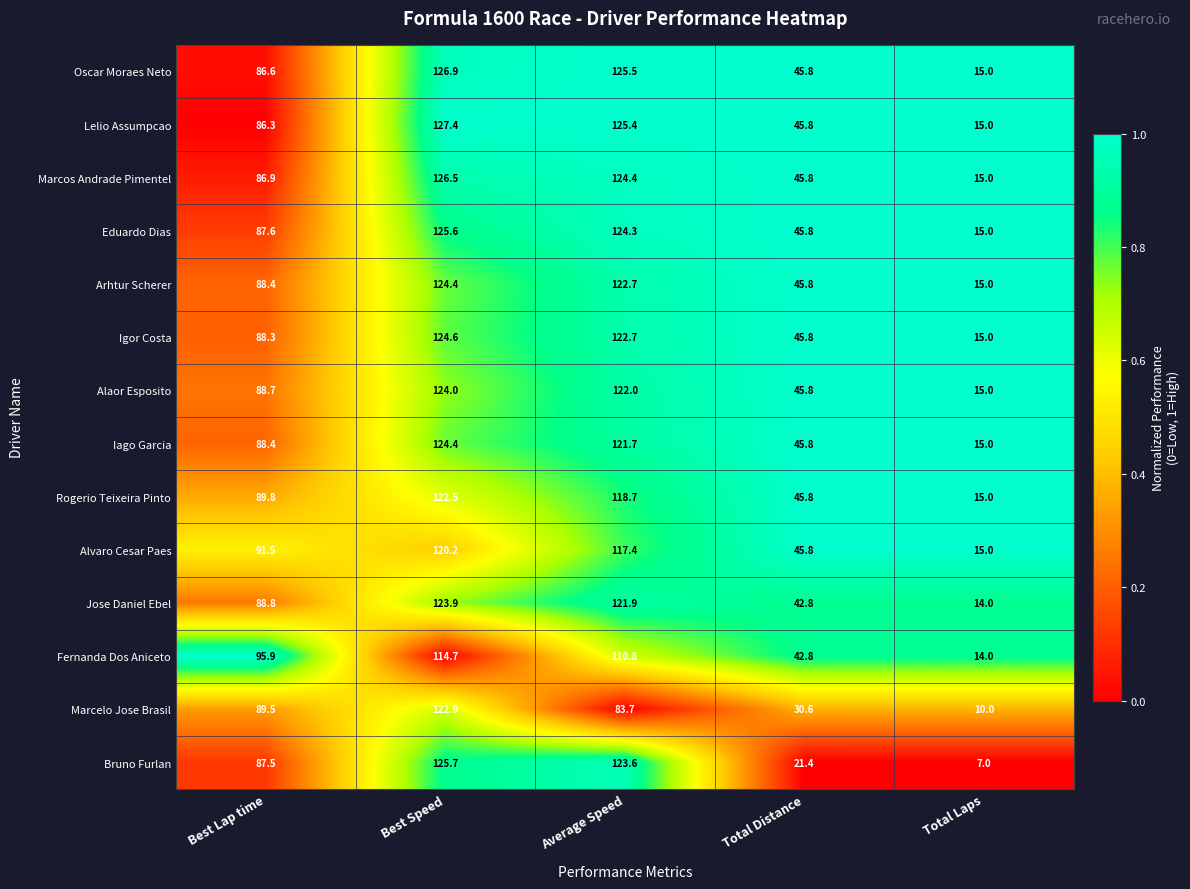

True or false: Eduardo Dias has a value of 10.5 at Total Distance.

False